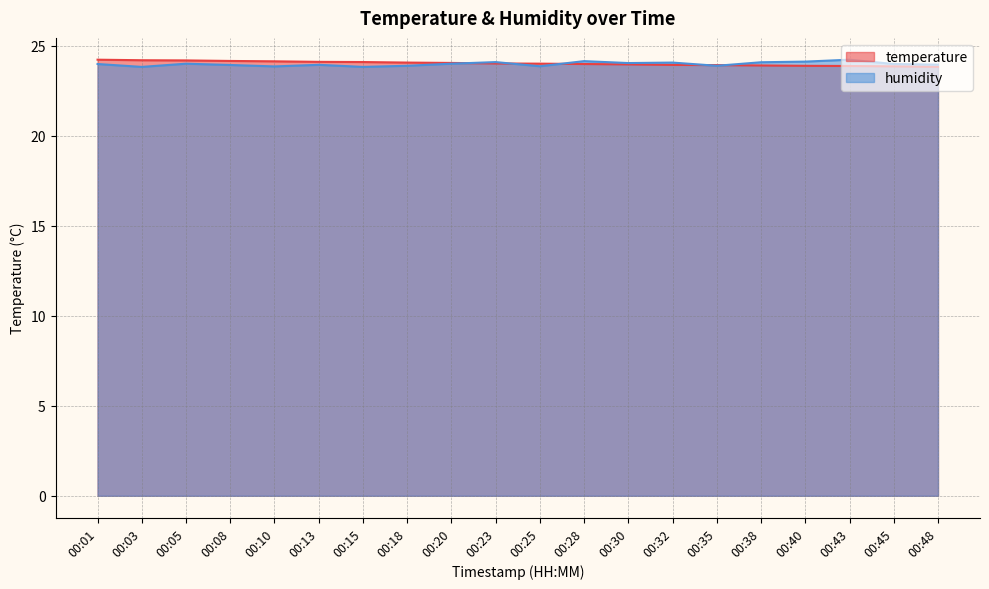

How many series are shown in this chart?

2